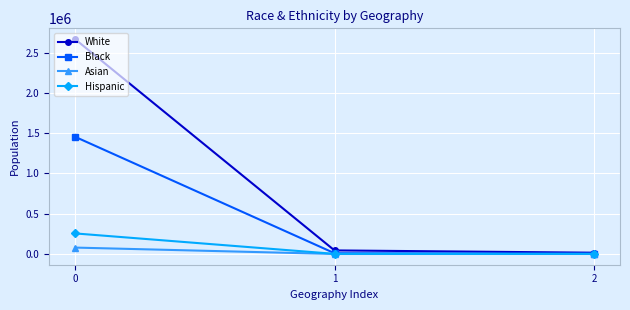

What is the minimum value for White?

15964